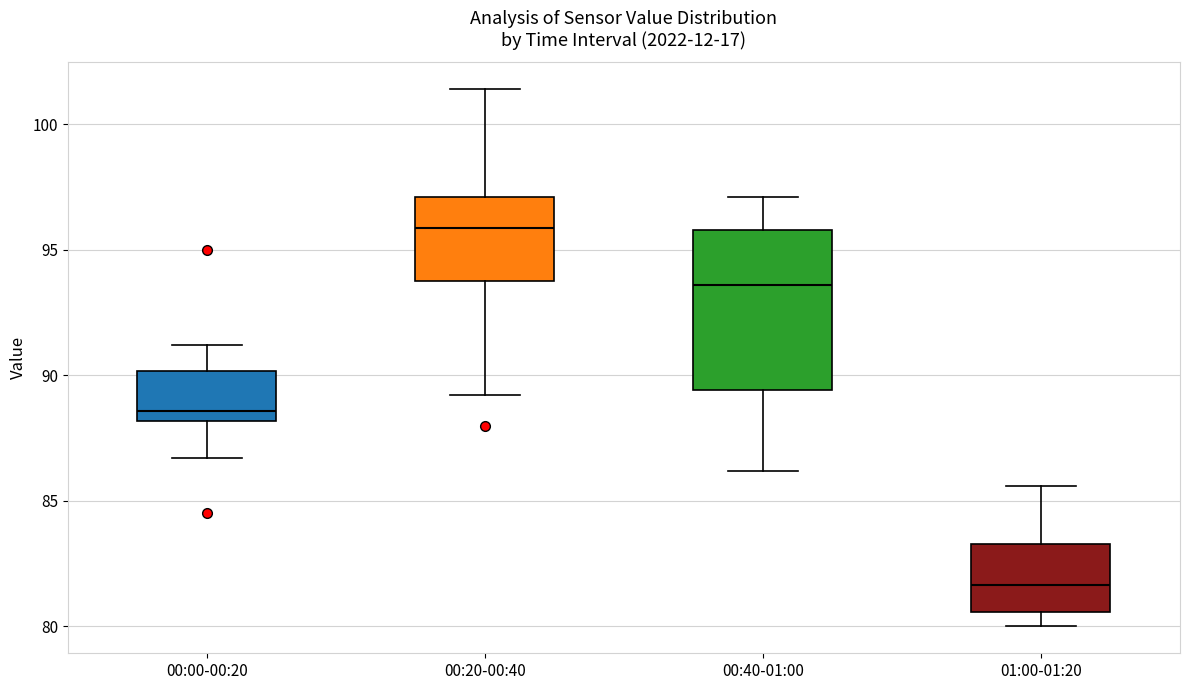

Reading left to right, transcribe this box plot: for each box, give where its median line is, the range the box spans, and where its two whiskers end, as read against the y-axis. The values are not printed on the chart, so give them approximately, as read against the axis.

00:00-00:20: median 88.5, box 88.0 to 90.0, whiskers 86.5 to 91.0
00:20-00:40: median 96.0, box 94.0 to 97.0, whiskers 89.0 to 101.5
00:40-01:00: median 93.5, box 89.5 to 96.0, whiskers 86.0 to 97.0
01:00-01:20: median 81.5, box 80.5 to 83.5, whiskers 80.0 to 85.5